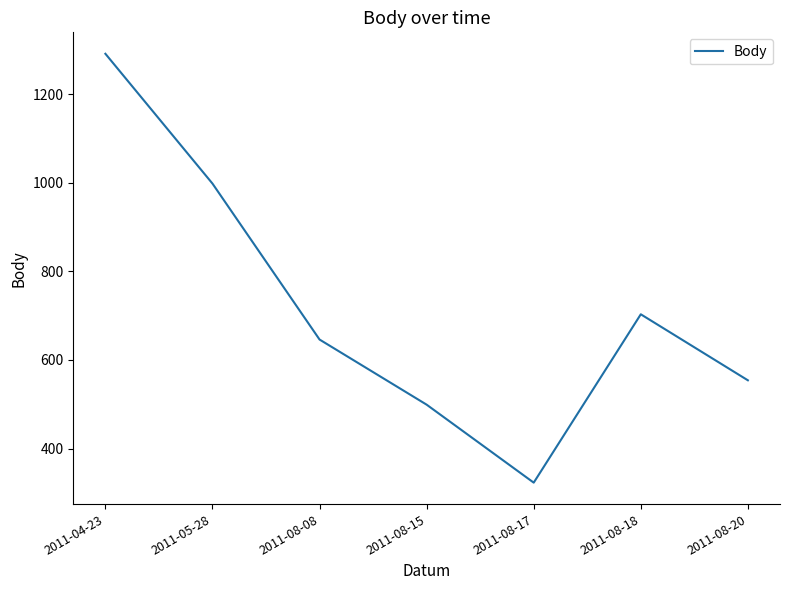

At which category does the chart reach its peak across all series?

2011-04-23